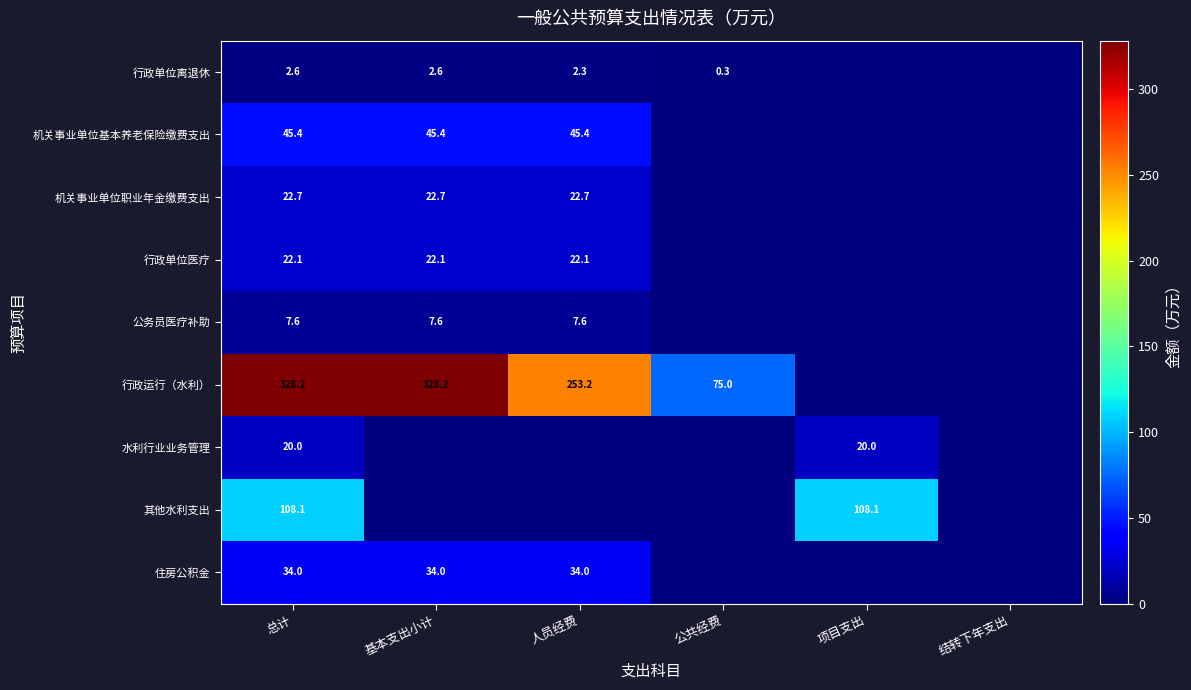

True or false: 其他水利支出 has a value of 108.1 at 总计.

True